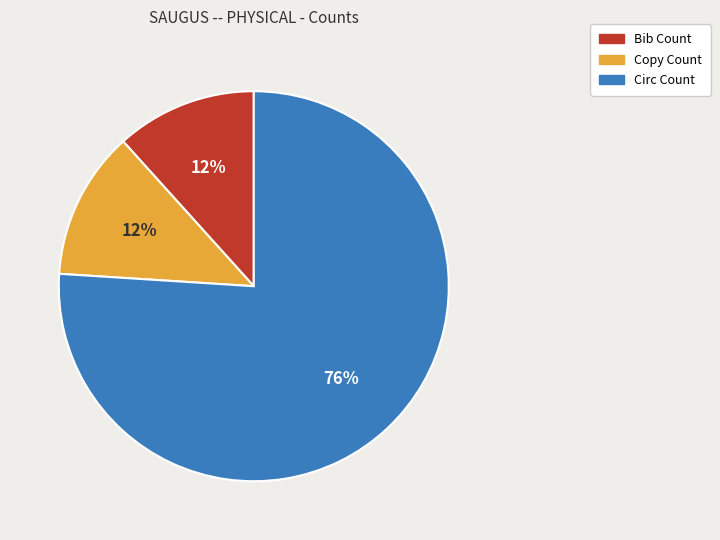

Between Circ Count and Bib Count, which is larger?

Circ Count